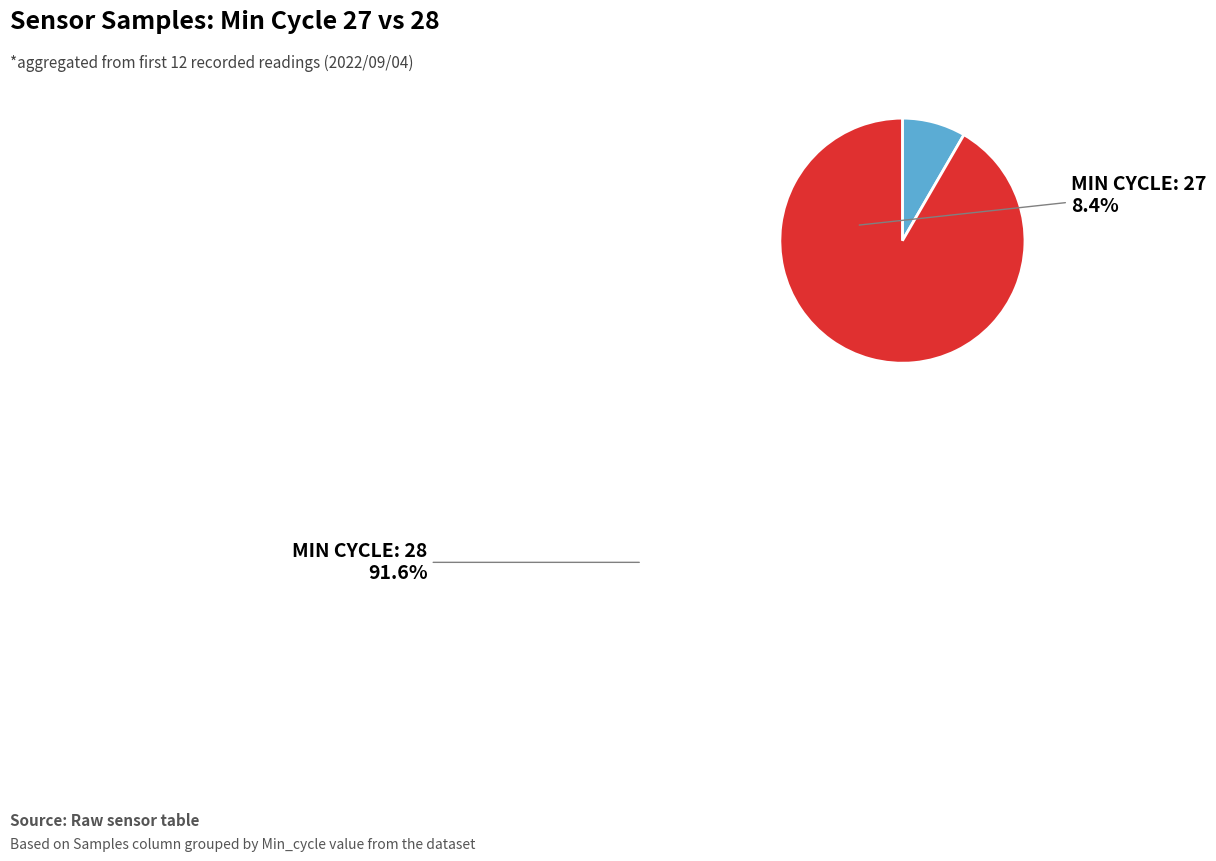

How many slices are in this pie chart?

2